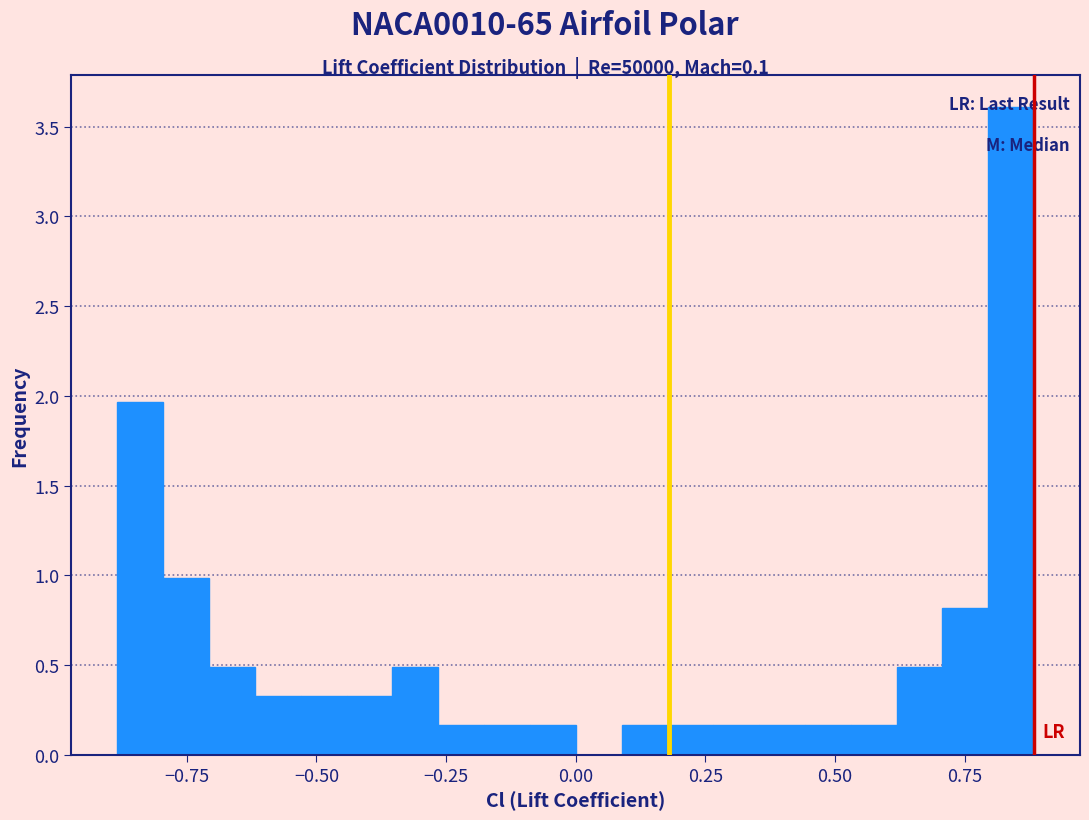

Read against the x-axis, roughly where is the centre of the tallest bar?

0.85